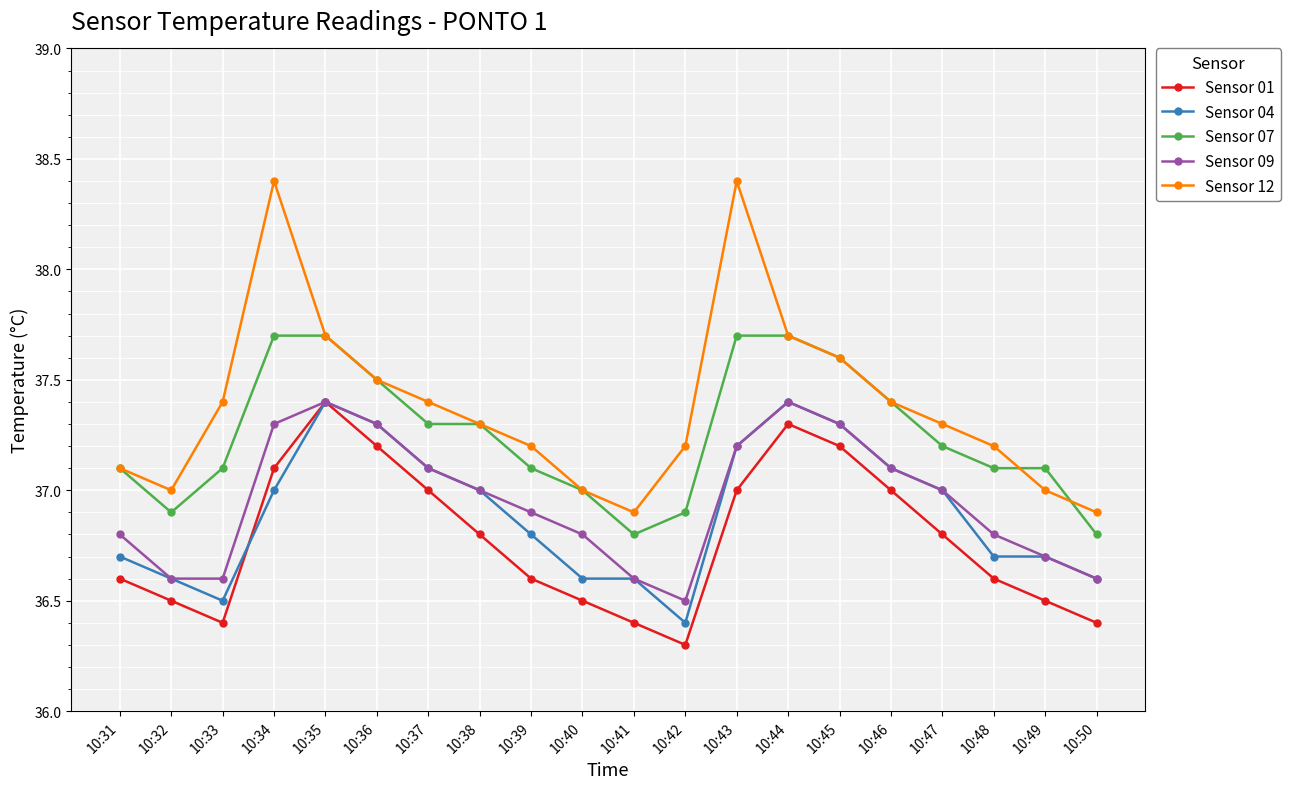

How many series are shown in this chart?

5